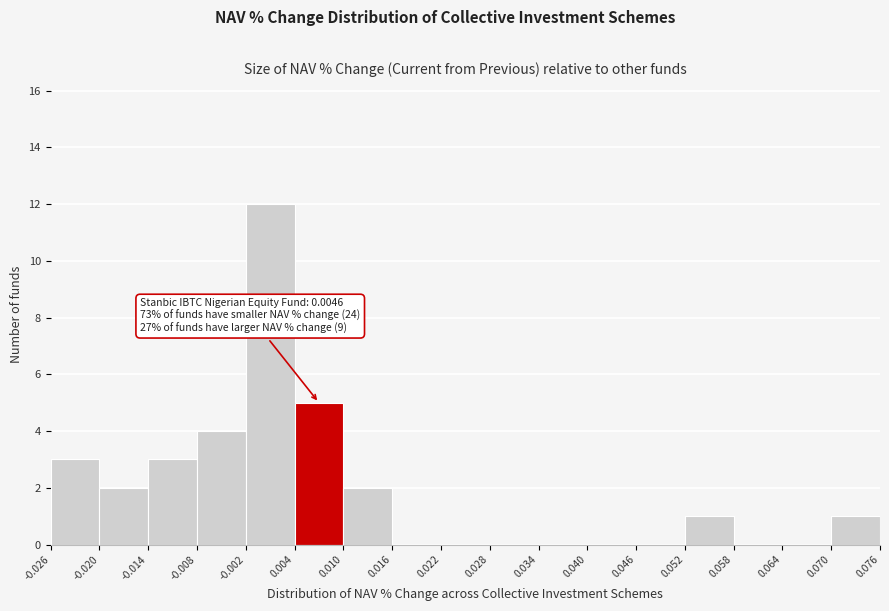

Over which range of the x-axis is the bar tallest?

-0.002 to 0.004